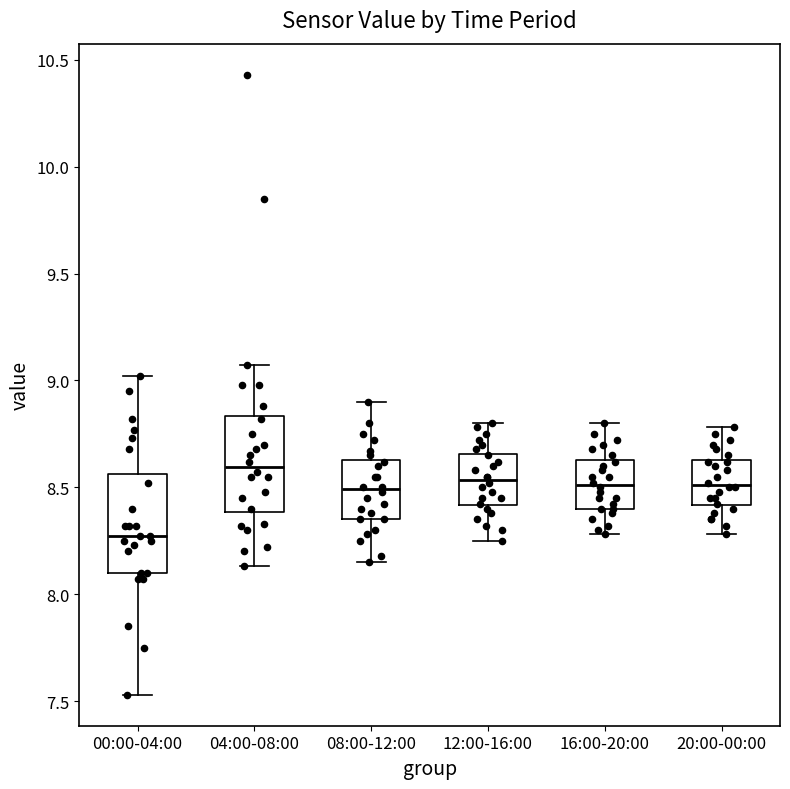

Where does the lower whisker of the box for 00:00-04:00 end on the y-axis? The values are not printed on the chart, so give them approximately, as read against the axis.

7.55